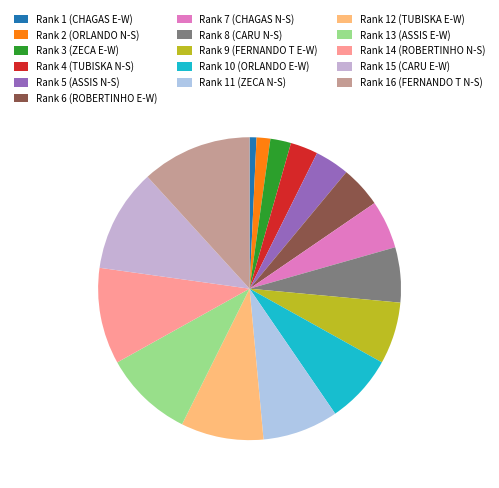

True or false: Rank 4 (TUBISKA N-S) accounts for 3% of the total.

True